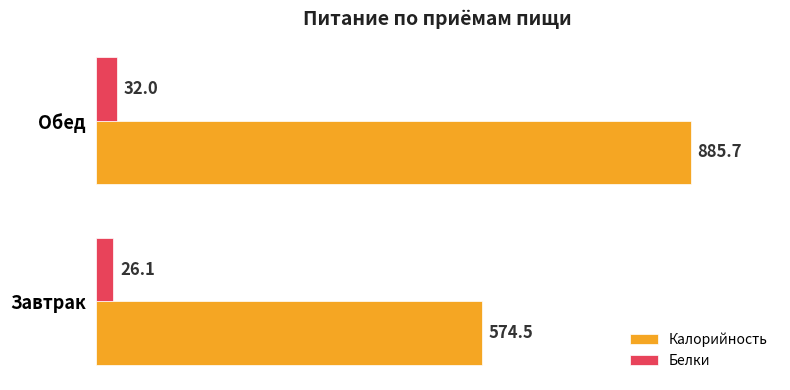

Which series has the widest spread of values?

Калорийность